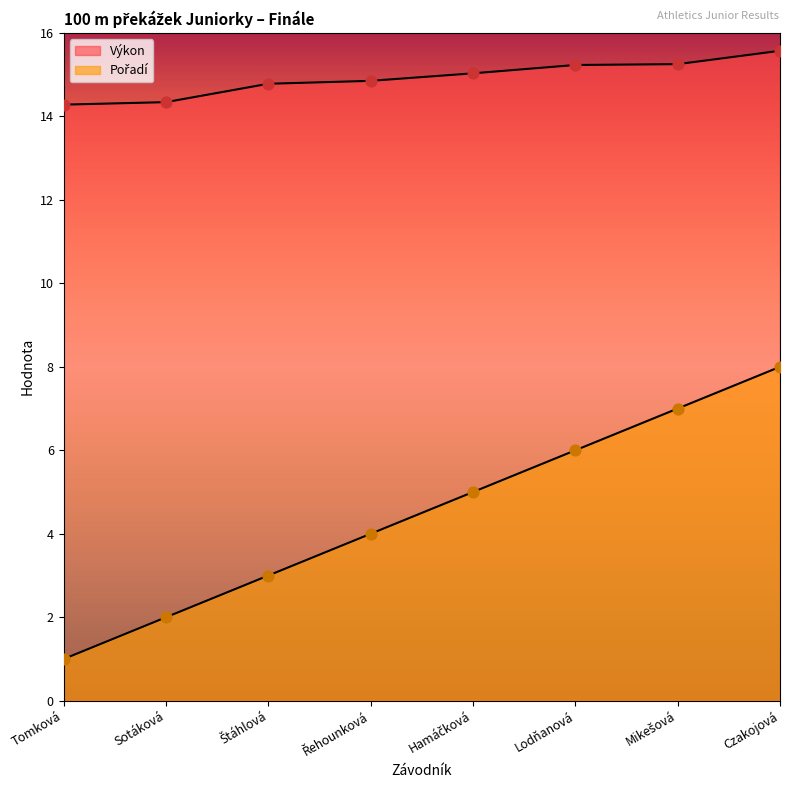

At which category is the sum across all series the highest?

Czakojová